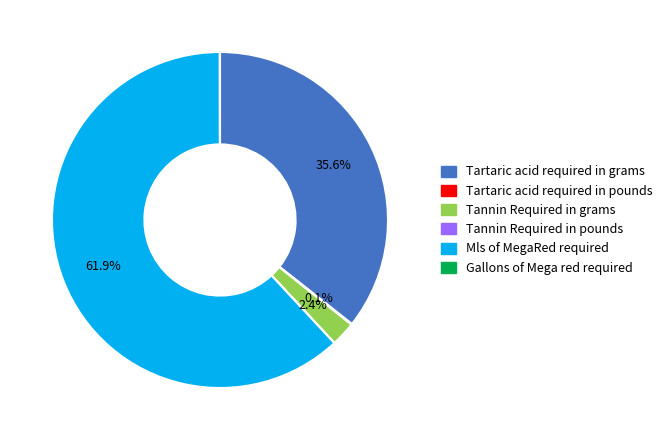

True or false: Tartaric acid required in grams accounts for 48% of the total.

False